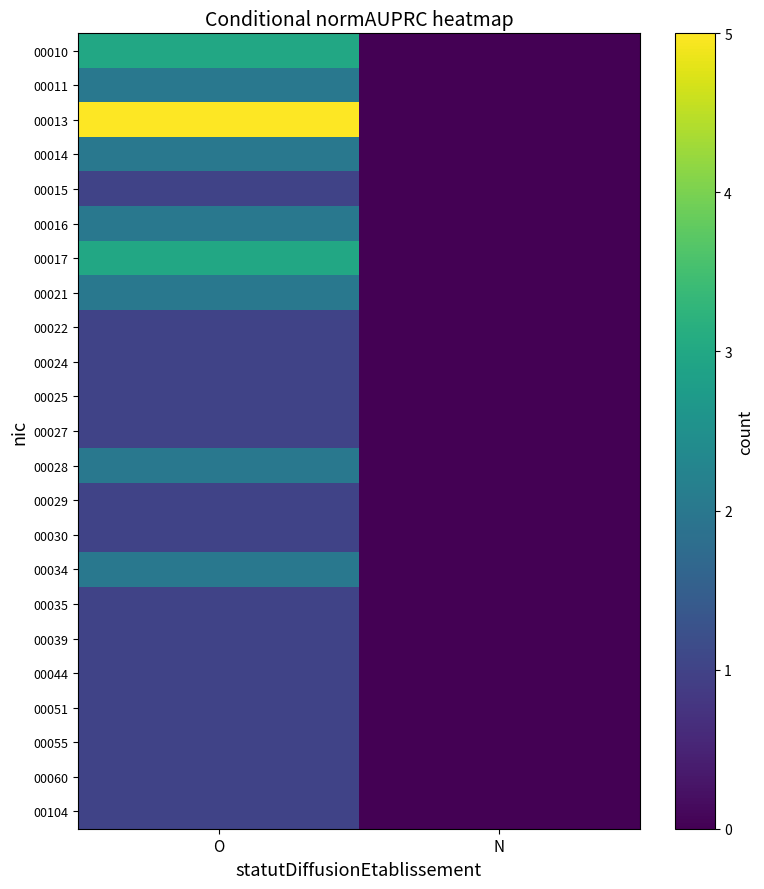

How many categories are shown in the chart?

2